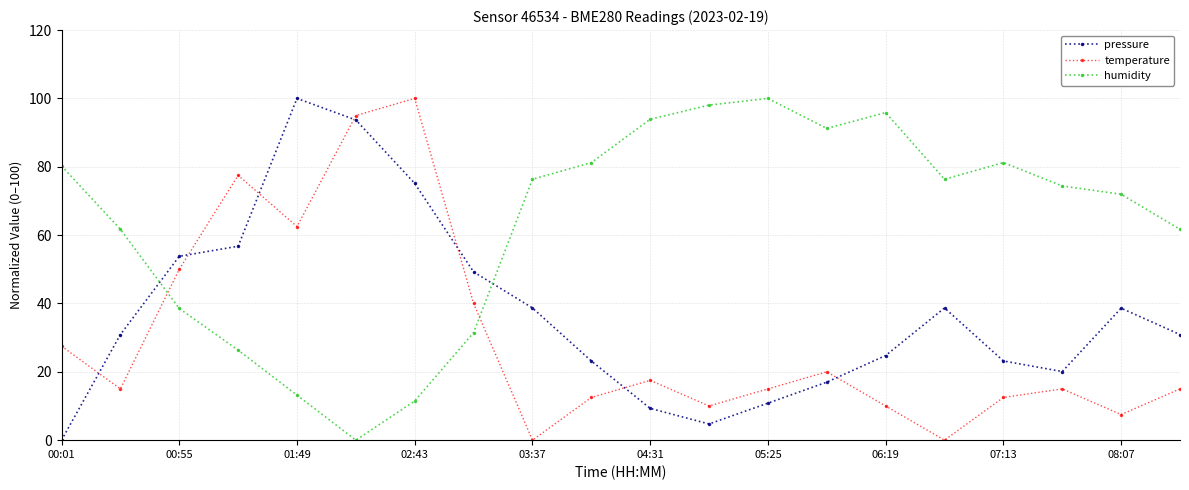

Rank the series by their average value, from lowest to highest.

temperature, pressure, humidity